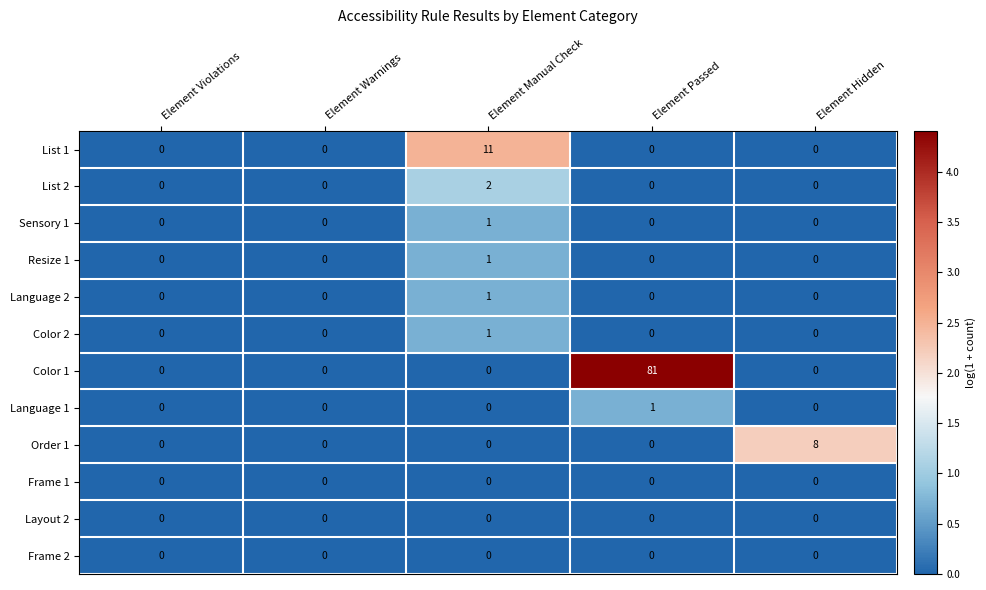

What is the total value across all series at Element Passed?

82